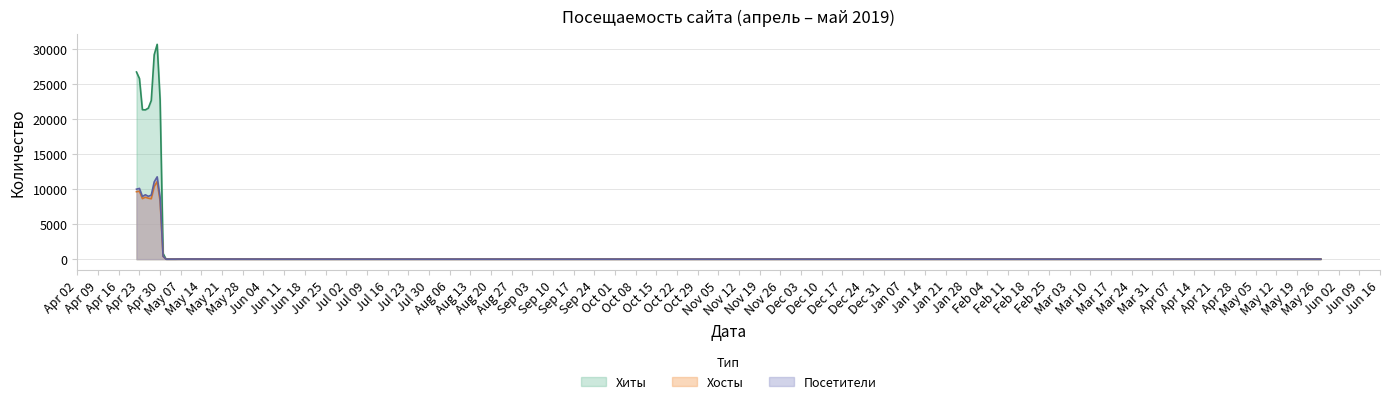

True or false: Хосты has a value of 15140 at 2019-04-29.

False